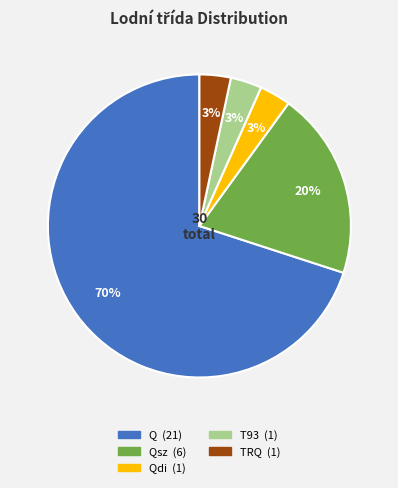

To the nearest percent, what is the average slice percentage?

20%